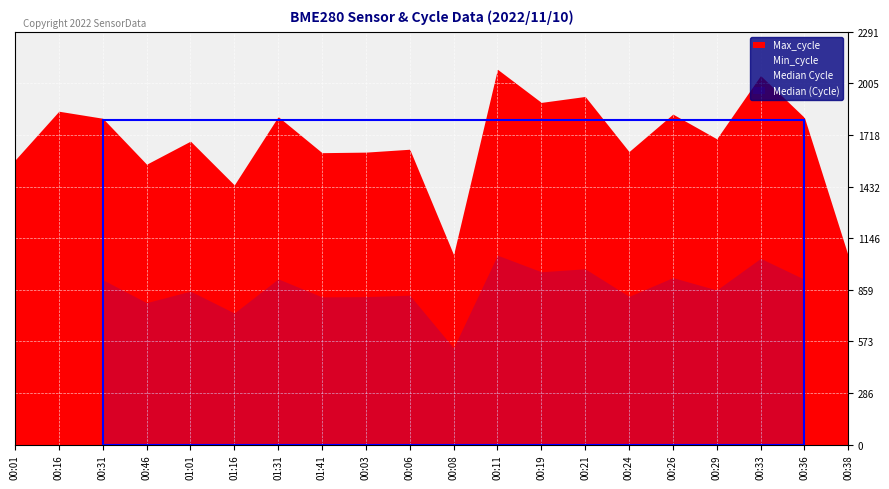

Reading right to left, list all the values displayed in this chart.

Samples: 7401978.0	7401526.0	7399813.0	7400414.0	7400318.0	7400461.0	7398017.0	7402253.0	7398812.0	7402948.0	7400695.0	7401312.0	7404876.0	7406711.0	7400765.0	7396488.0	7399458.0	7400758.0	7399645.0	7401961.0
BME280_pressure: 101546.6	101555.5	101578.4	101565.1	101571.3	101573.2	101571.1	101574.9	101583.5	101577.2	101584.5	101578.3	101542.3	101550.1	101556.0	101550.4	101552.1	101563.5	101578.7	101580.1
Max_cycle: 1047.0	1815.0	2048.0	1697.0	1834.0	1626.0	1932.0	1899.0	2083.0	1054.0	1639.0	1623.0	1620.0	1820.0	1441.0	1684.0	1556.0	1811.0	1850.0	1579.0
BME280_humidity: 66.4	66.1	66.1	66.3	66.3	66.1	66.3	65.8	66.2	66.5	66.3	66.1	66.0	66.0	66.2	66.4	66.4	65.6	66.2	66.5
BME280_temperature: 19.6	19.6	19.6	19.6	19.6	19.6	19.7	19.6	19.7	19.7	19.7	19.7	19.5	19.5	19.5	19.6	19.6	19.6	19.6	19.7
Min_cycle: 19.0	19.0	19.0	19.0	19.0	19.0	19.0	19.0	19.0	19.0	19.0	19.0	19.0	19.0	19.0	19.0	19.0	19.0	19.0	19.0